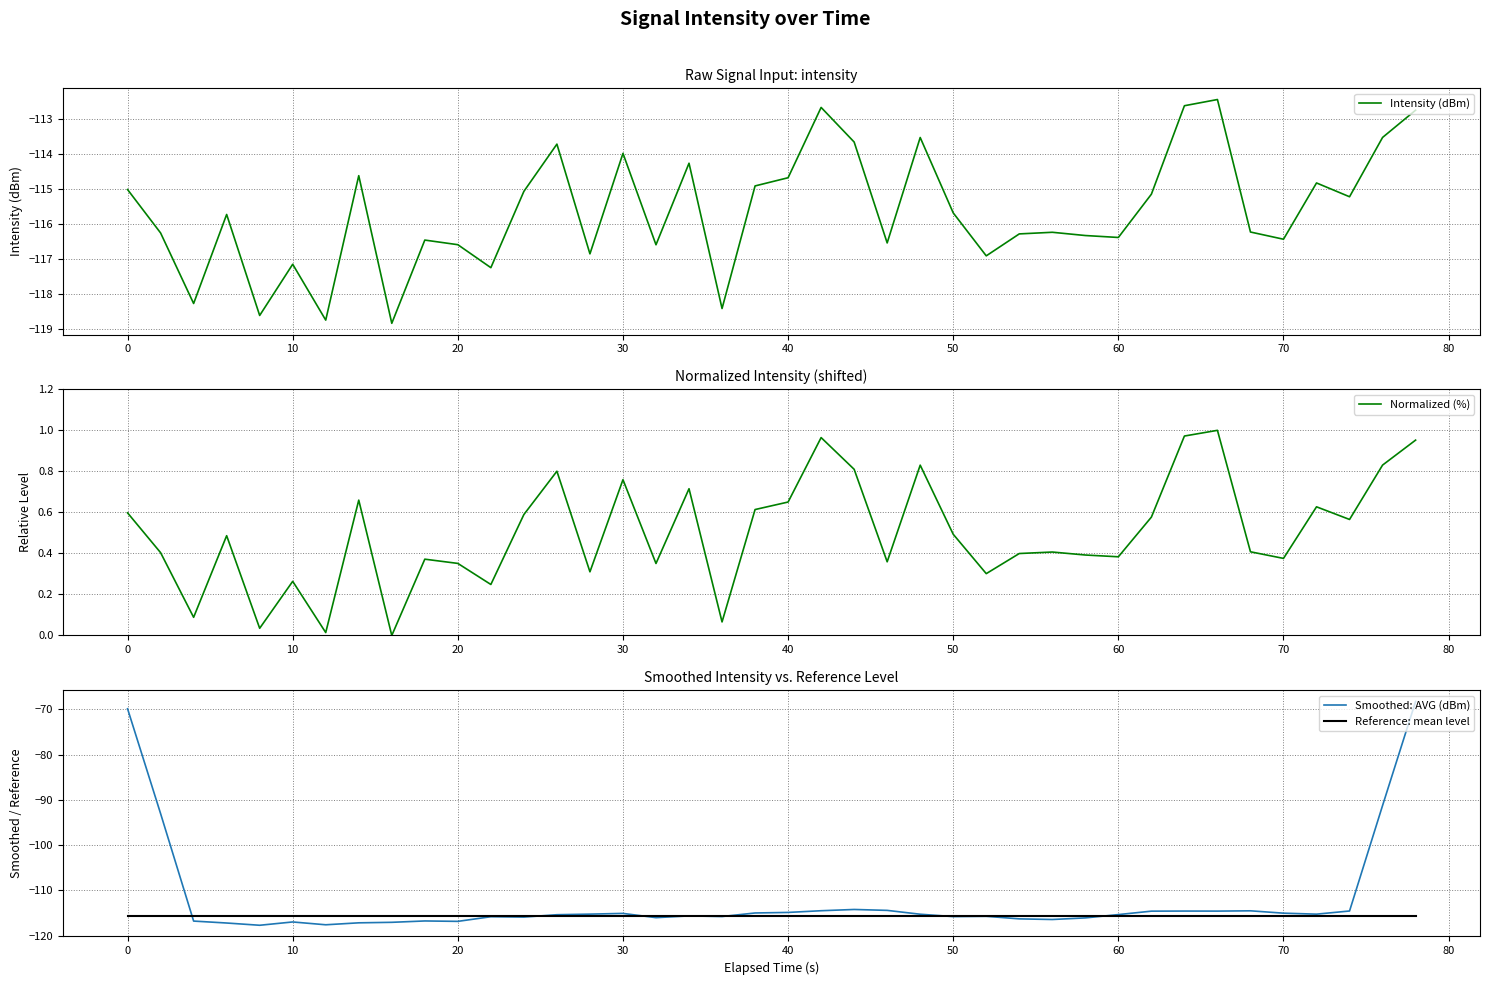

What is the minimum value for Reference: mean level?

-115.6